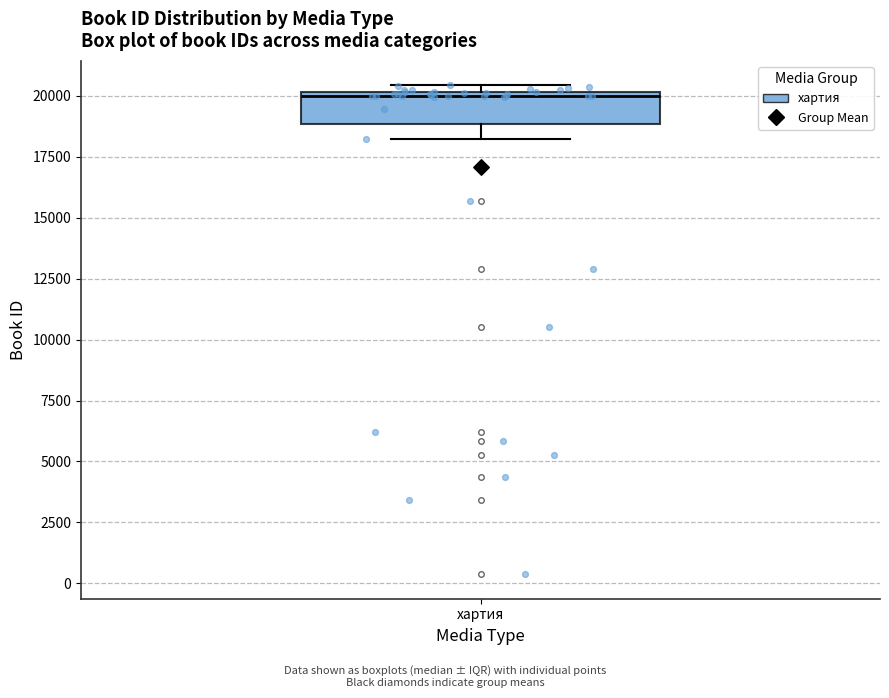

Read this box plot against the y-axis: the position of the median line, the range covered by the box, and the ends of both whiskers. The values are not printed on the chart, so give them approximately, as read against the axis.

median 20000 (just below the box's upper edge), box 19000 to 20000, whiskers 18000 to 20500